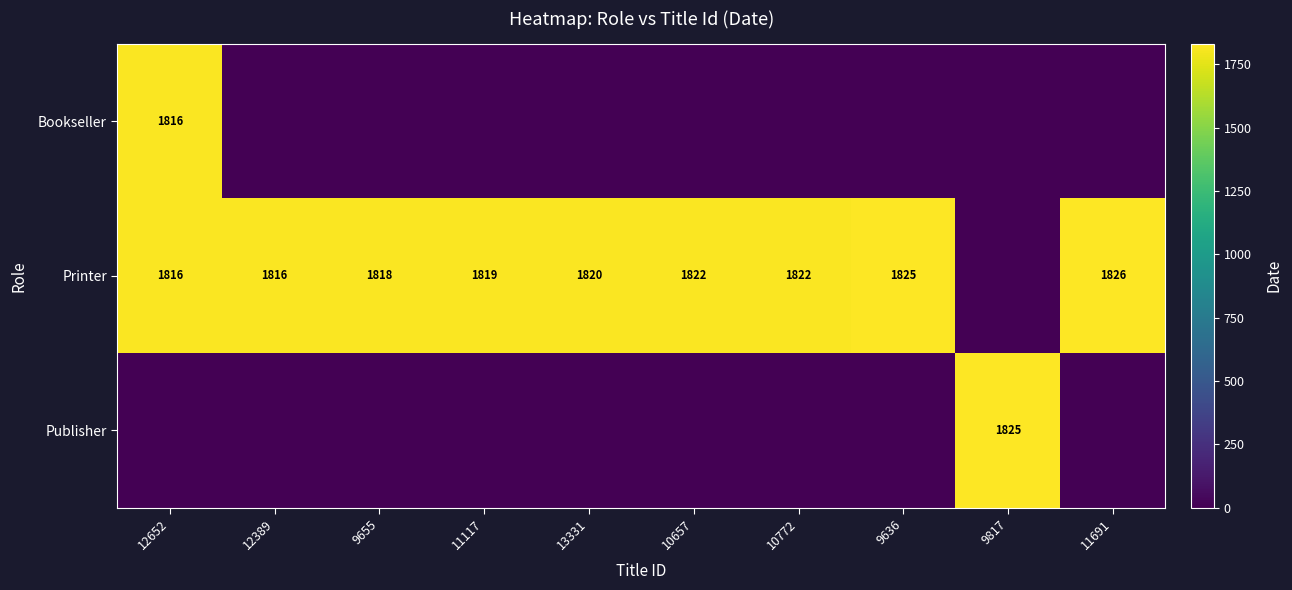

True or false: Printer has a value of 2983 at 9655.

False